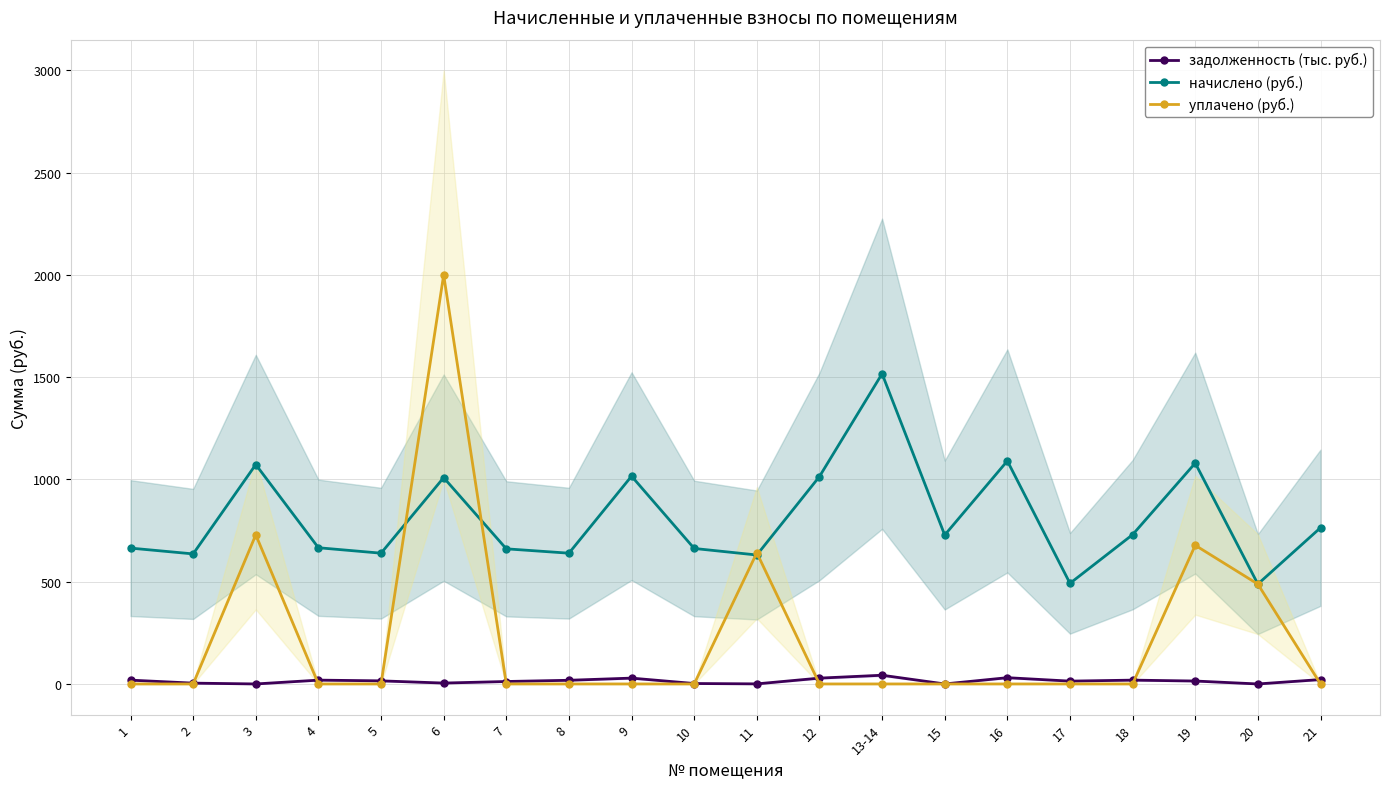

What is the sum of all задолженность (тыс. руб.) values?

292.1